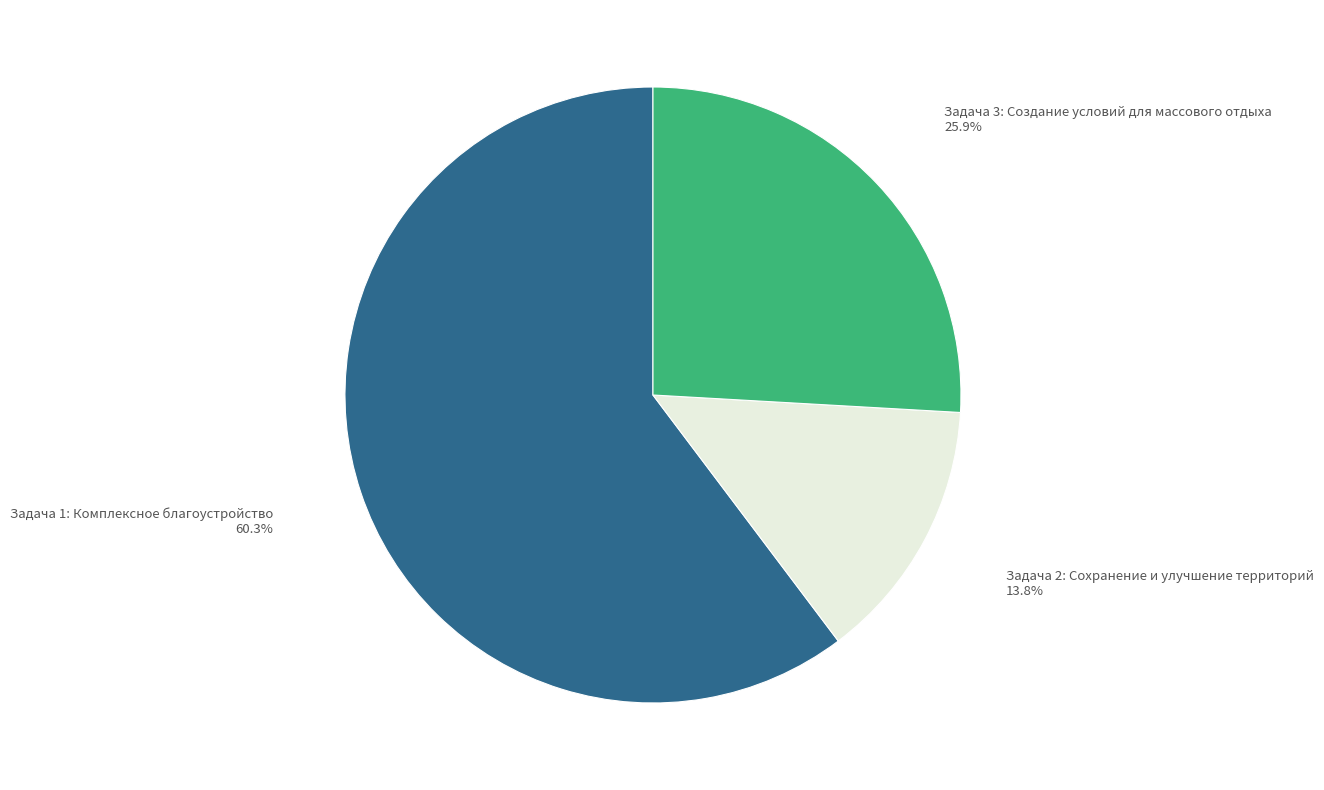

Is there a majority slice in this chart?

Yes